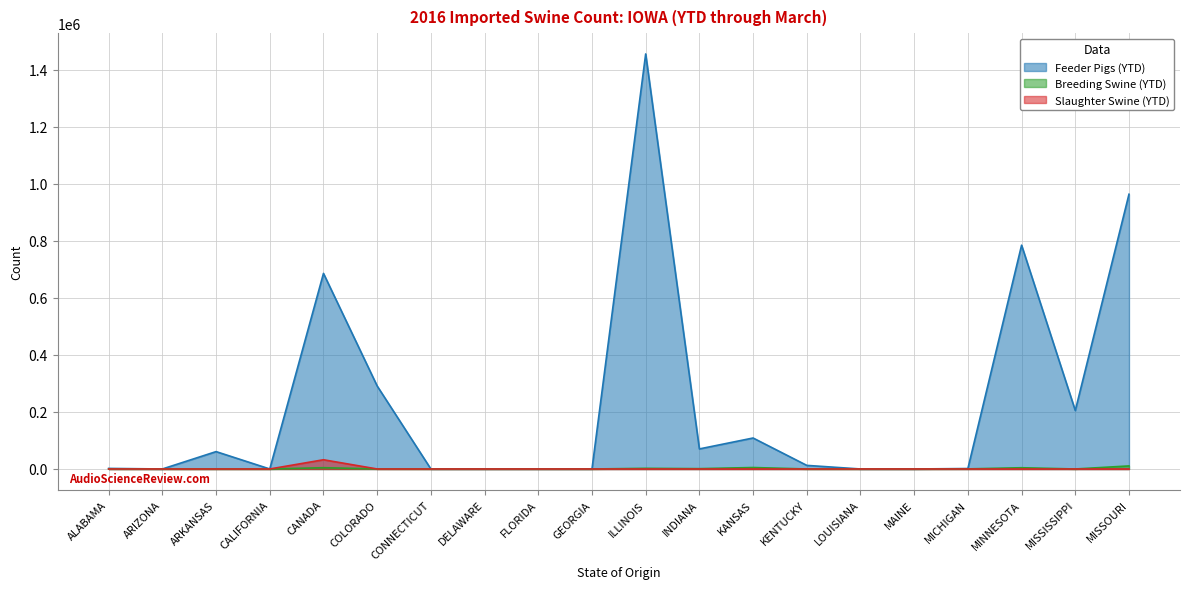

What is the label of the 14th point from the left?

KENTUCKY